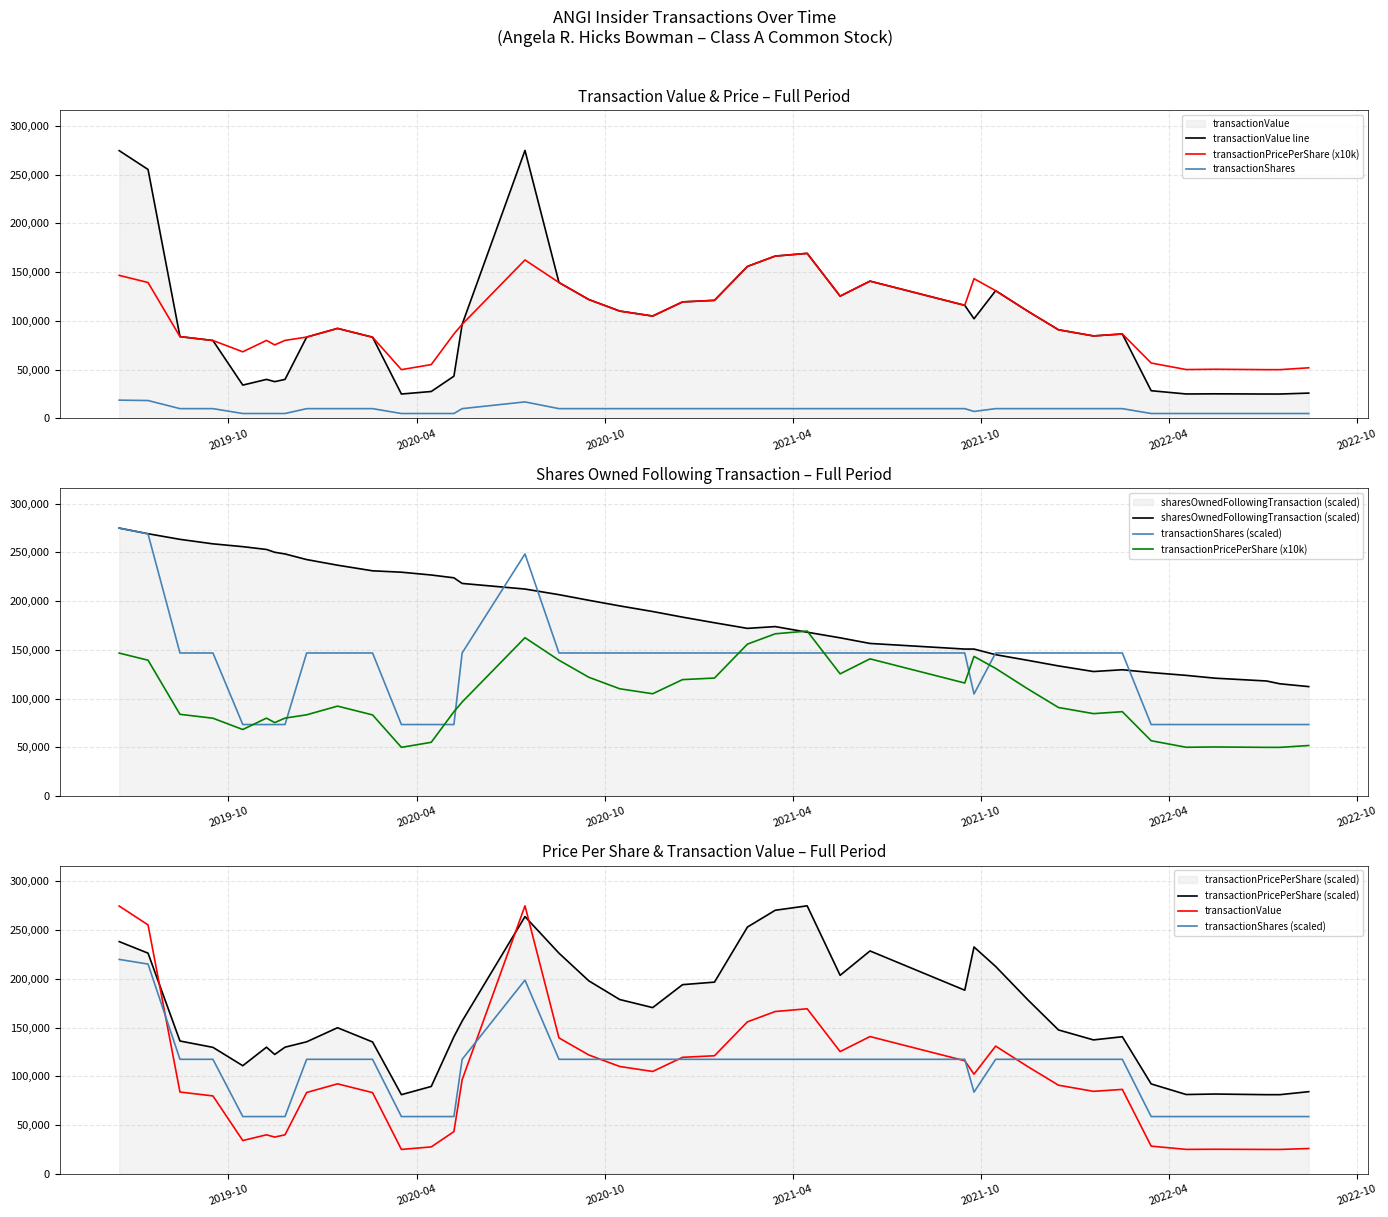

True or false: transactionValue and transactionShares intersect in this chart.

False